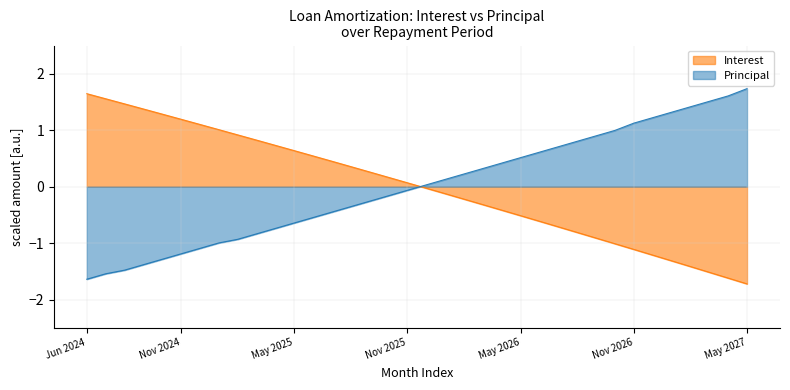

Where do Principal and Interest first cross each other?

Nov 2025 and Dec 2025